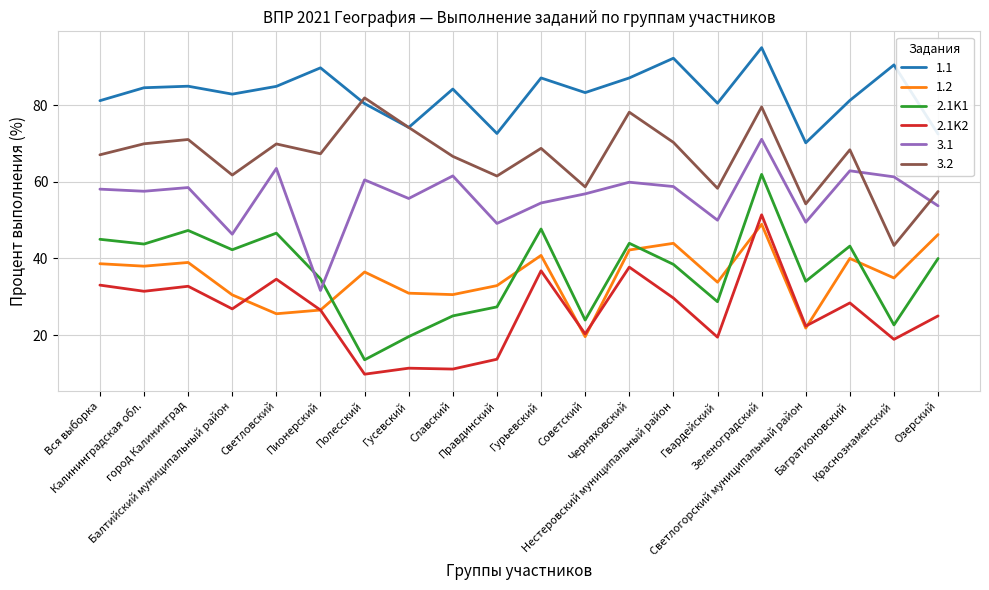

What is the maximum value shown in the chart?

95.1